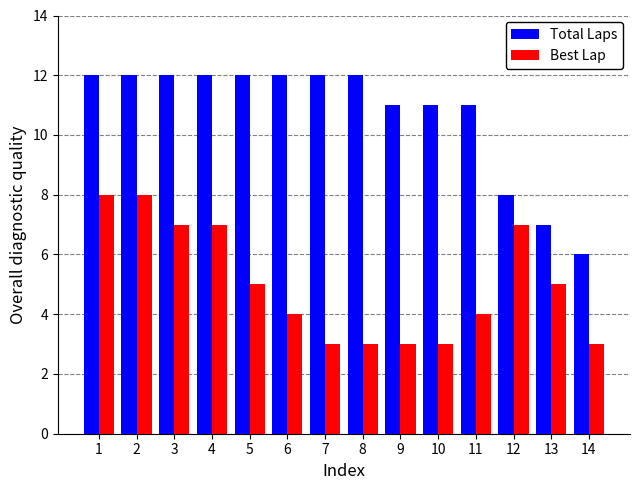

What is the total value across all series at 2?

20